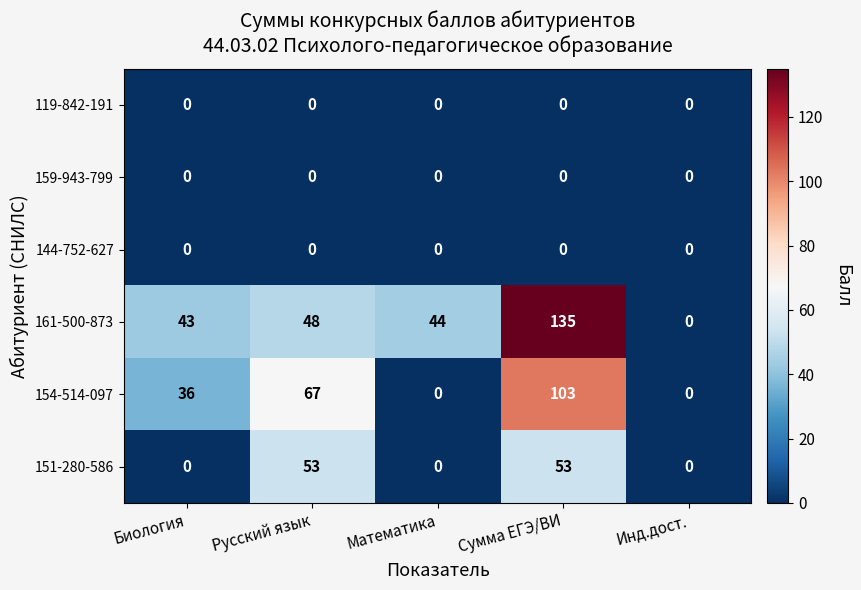

What is the maximum value for 151-280-586?

53